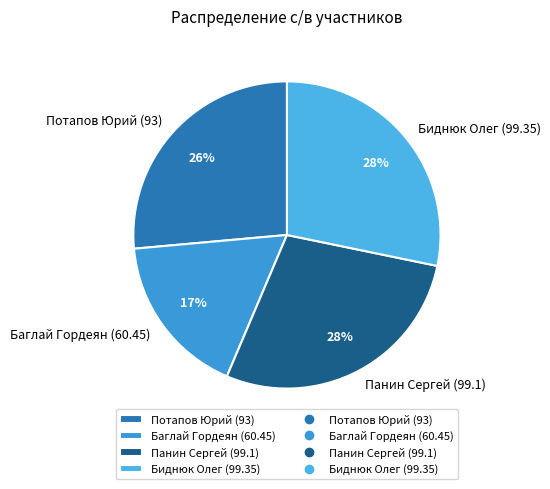

Which slice is the smallest?

Баглай Гордеян (60.45)